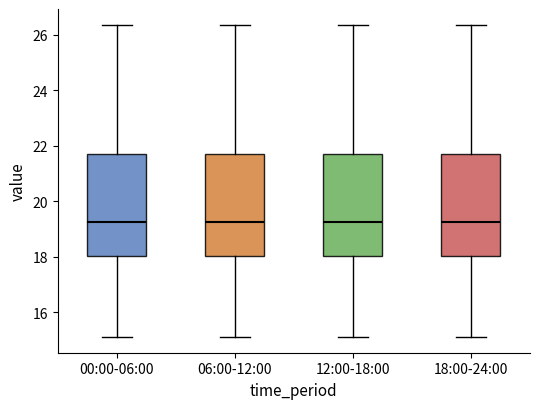

Where does the lower whisker of the box for 06:00-12:00 end on the y-axis? The values are not printed on the chart, so give them approximately, as read against the axis.

15.2